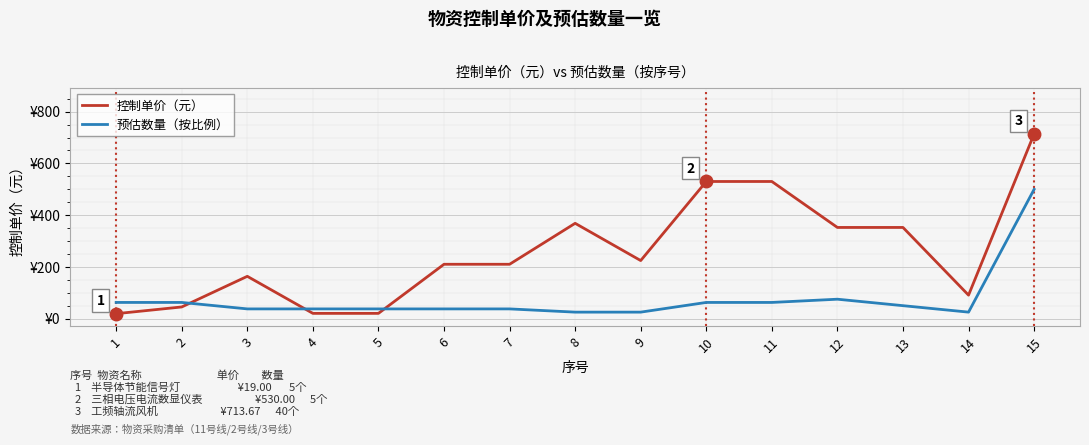

What are all the series names shown in the legend?

控制单价（元）, 预估数量（按比例）